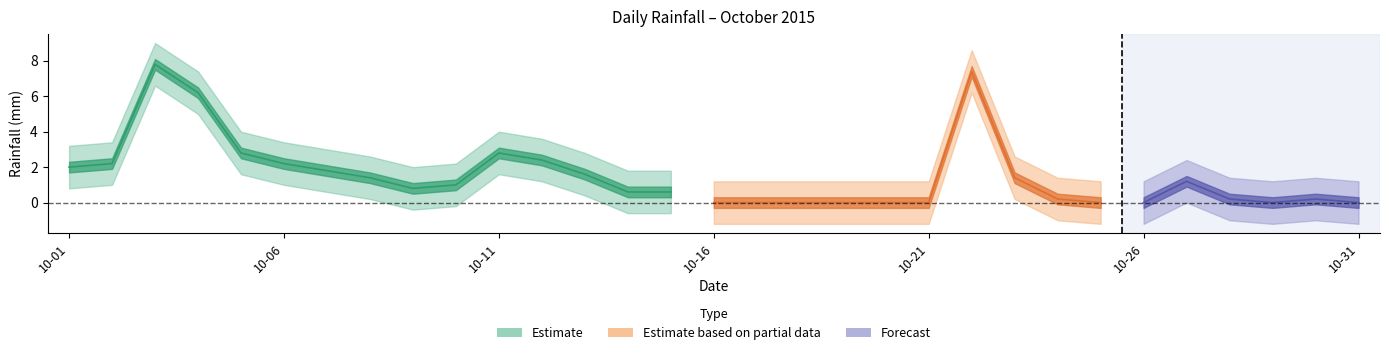

Does the chart have visible grid lines?

No